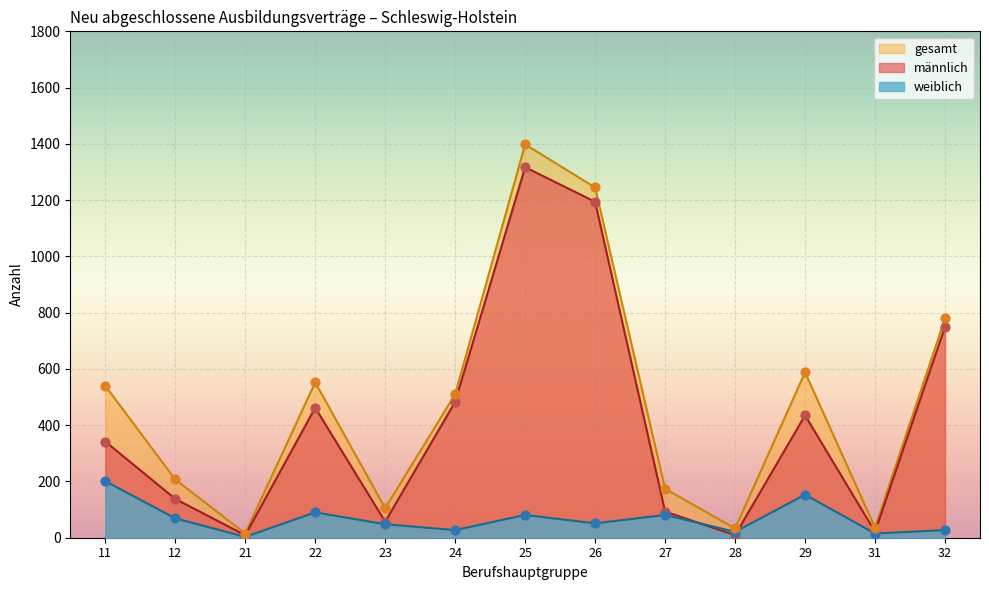

At which category is the sum across all series the highest?

25